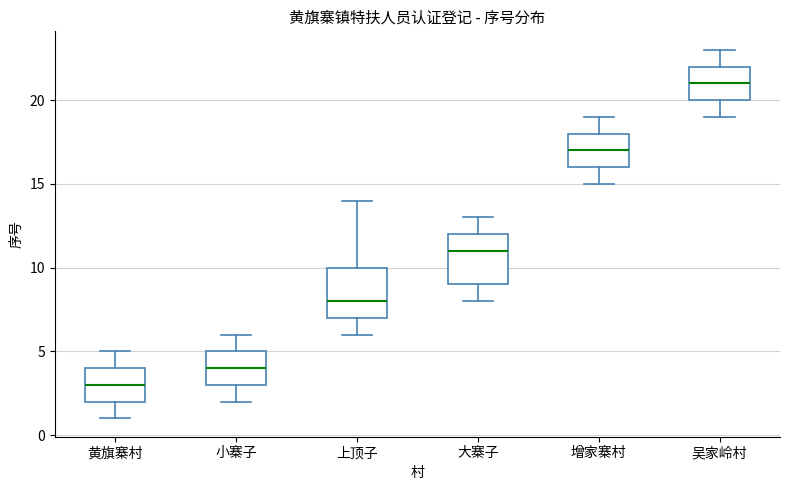

Reading left to right, read every box against the y-axis: the position of its median line, the range the box covers, and the ends of its whiskers. The values are not printed on the chart, so give them approximately, as read against the axis.

黄旗寨村: median 3, box 2 to 4, whiskers 1 to 5
小寨子: median 4, box 3 to 5, whiskers 2 to 6
上顶子: median 8, box 7 to 10, whiskers 6 to 14
大寨子: median 11, box 9 to 12, whiskers 8 to 13
增家寨村: median 17, box 16 to 18, whiskers 15 to 19
吴家岭村: median 21, box 20 to 22, whiskers 19 to 23